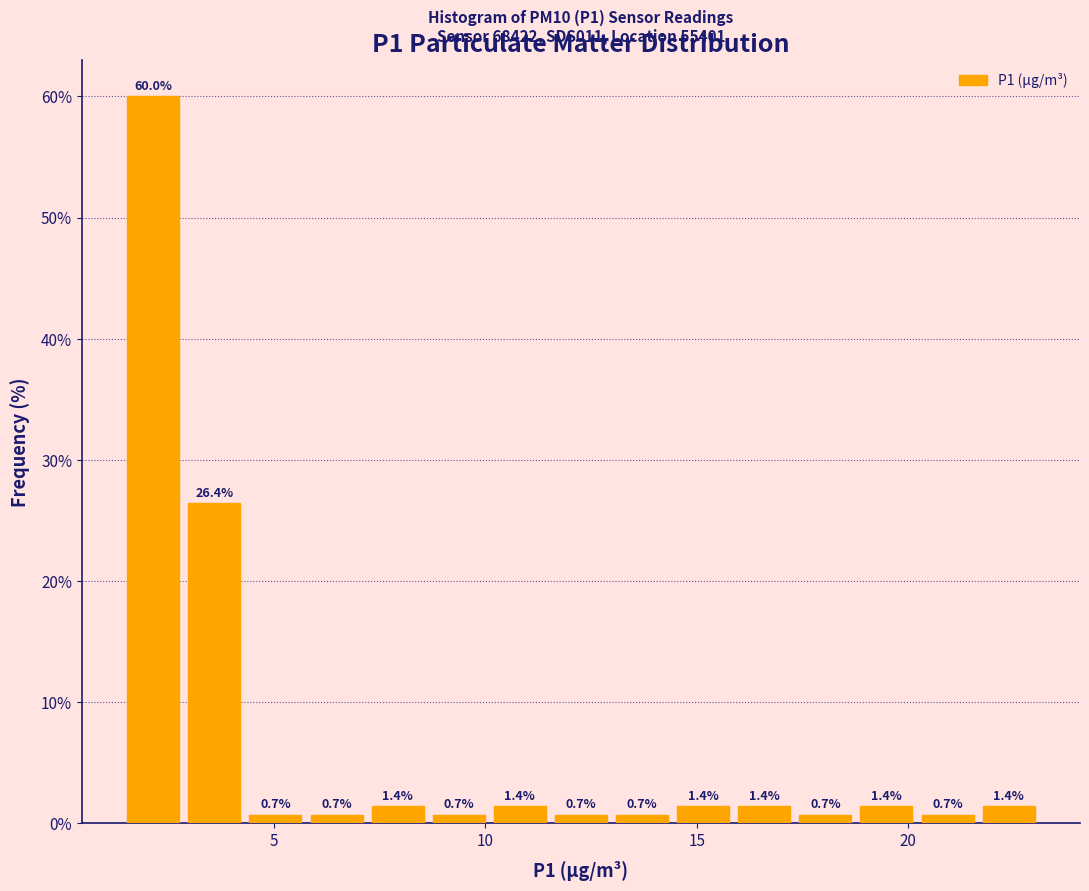

Read against the x-axis, roughly where is the centre of the tallest bar?

2.0